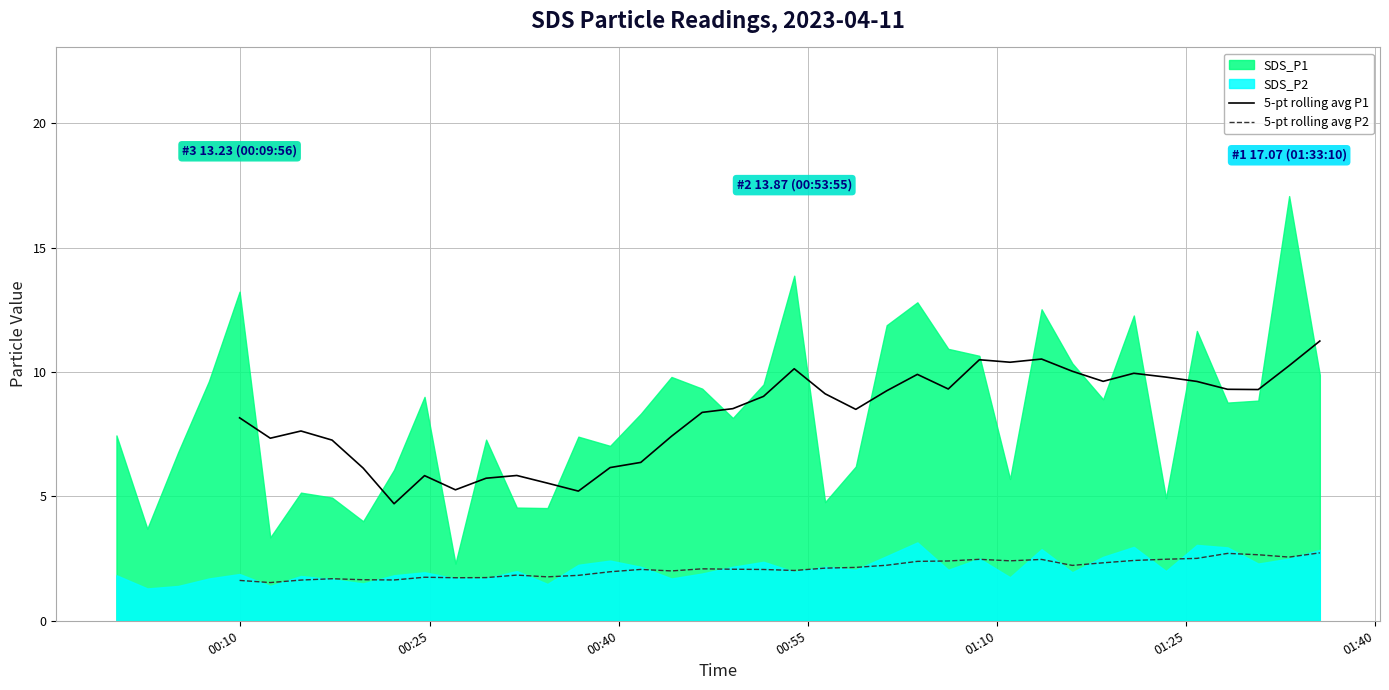

Rank the series at 01:40 from lowest to highest value.

5-pt rolling avg P2, 5-pt rolling avg P1